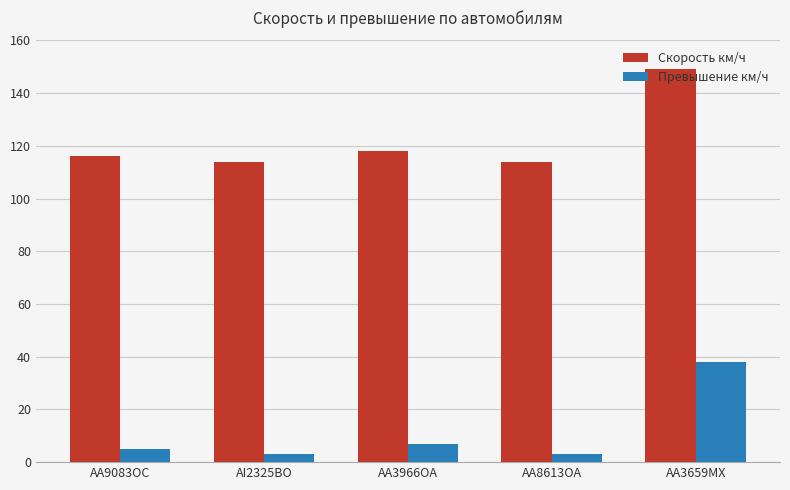

Is the value of Превышение км/ч at AI2325BO greater than the value of Скорость км/ч at AA3659MX?

No